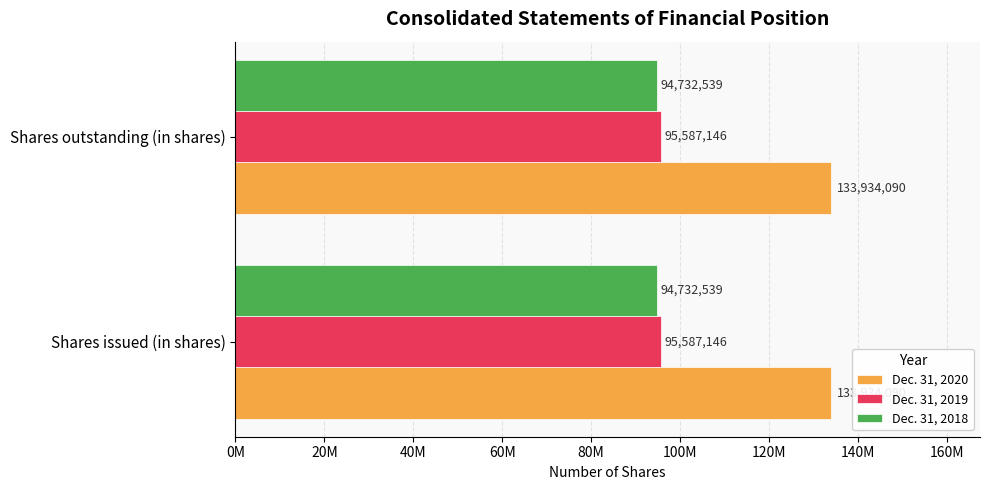

What are all the series names shown in the legend?

Dec. 31, 2020, Dec. 31, 2019, Dec. 31, 2018